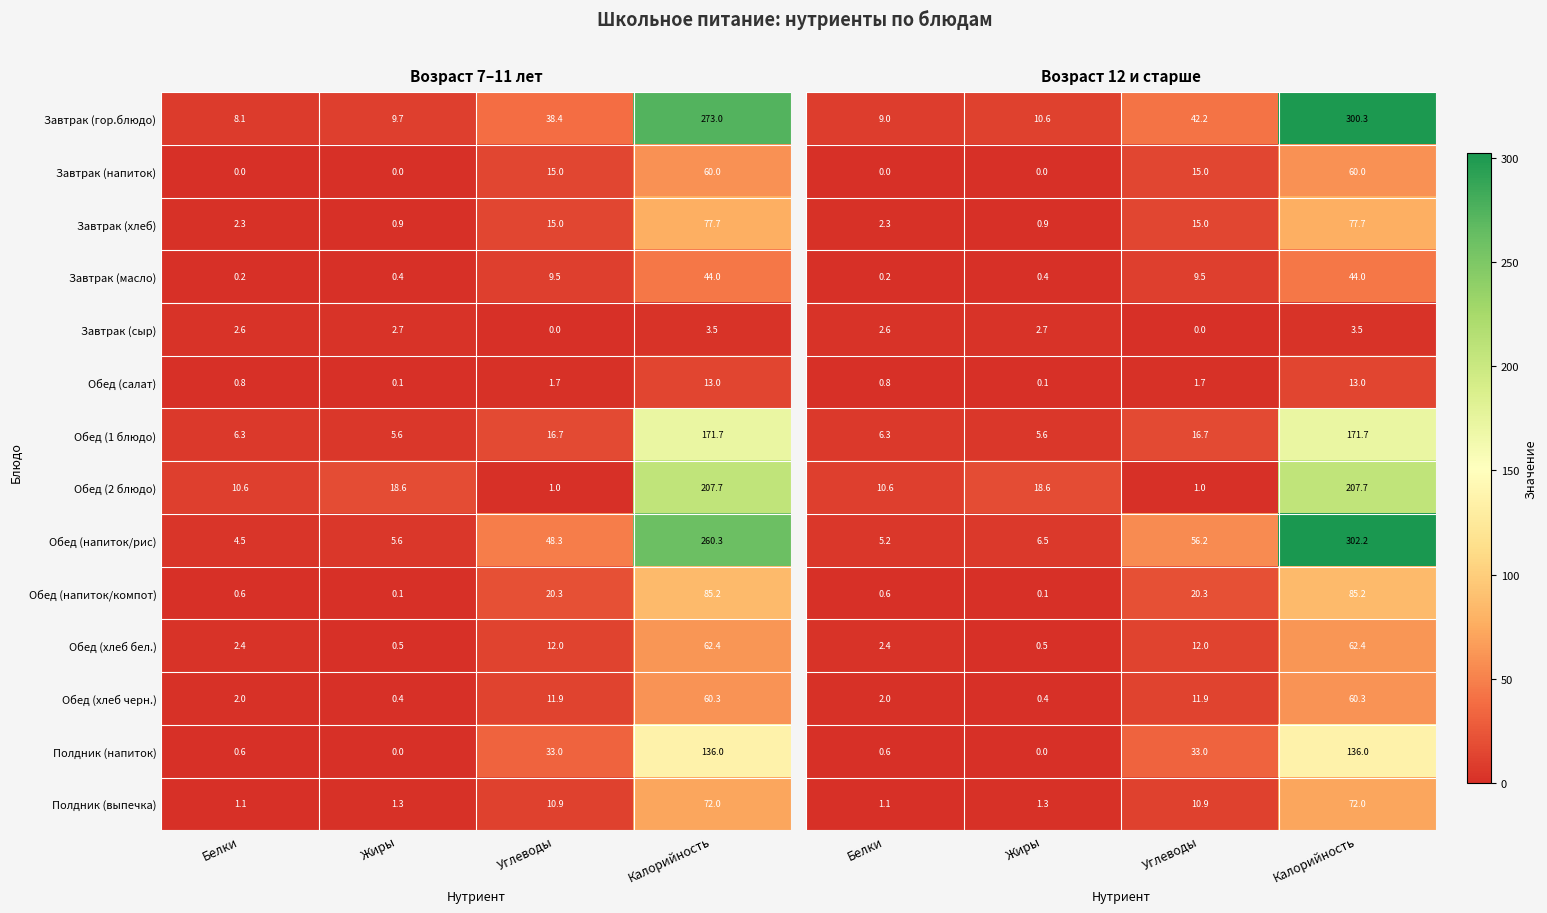

Where is Завтрак (напиток) nearest to the value 30?

Углеводы